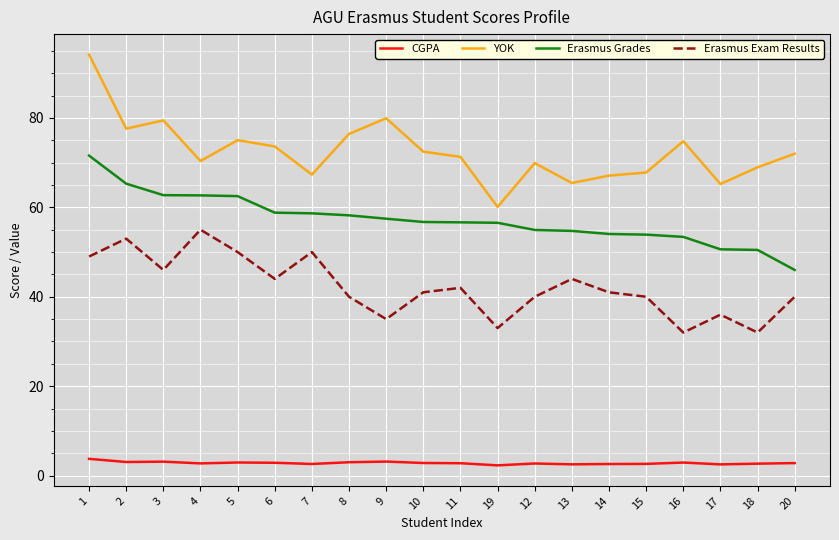

True or false: CGPA and Erasmus Exam Results intersect in this chart.

False